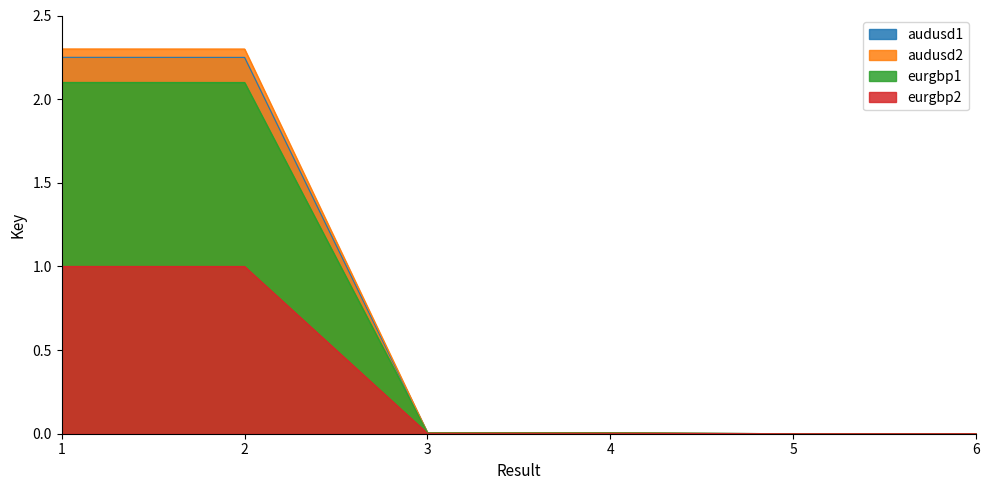

What are all the series names shown in the legend?

audusd1, audusd2, eurgbp1, eurgbp2